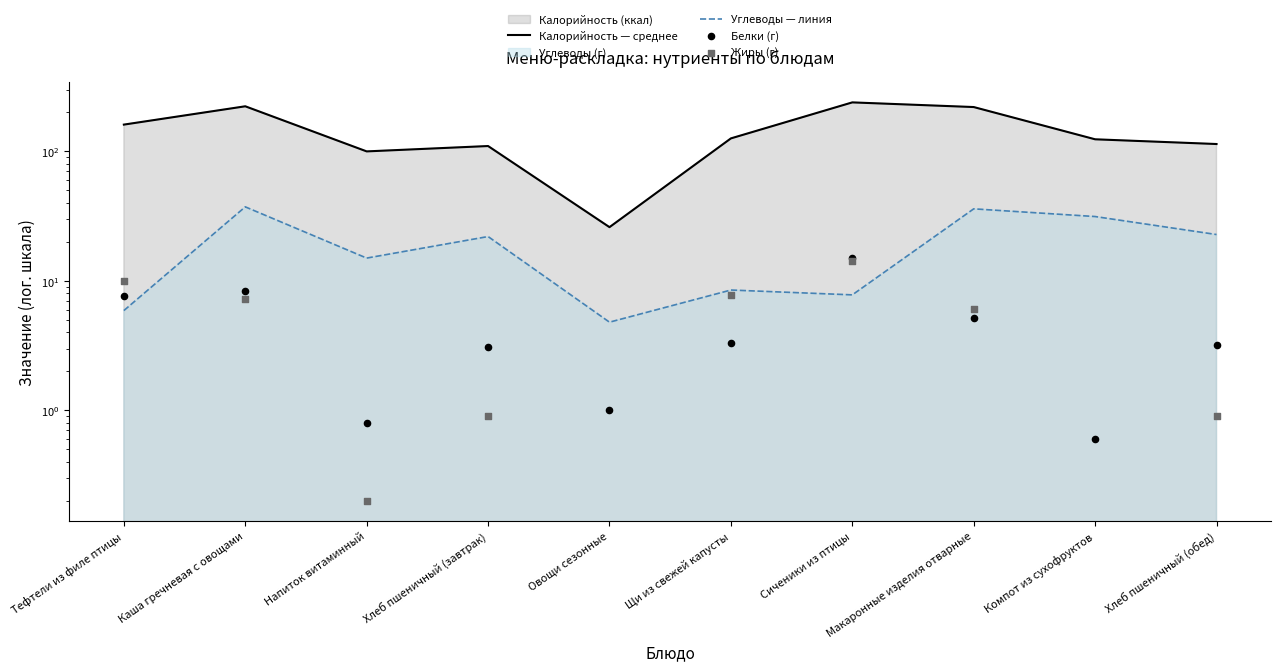

Which series contains the lowest Y value?

Жиры (г)